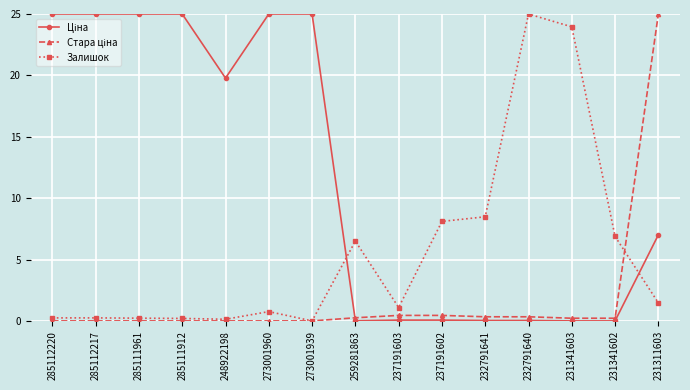

What is the total value across all series at 273001939?

25.0